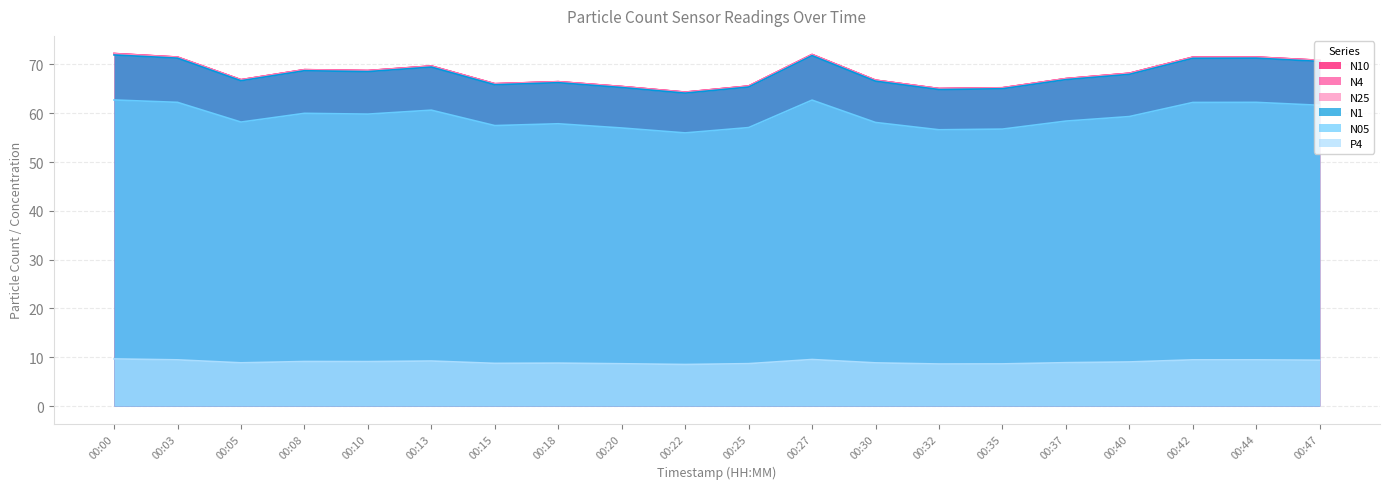

Rank the series by their maximum value, from highest to lowest.

N10, N4, N25, N1, N05, P4